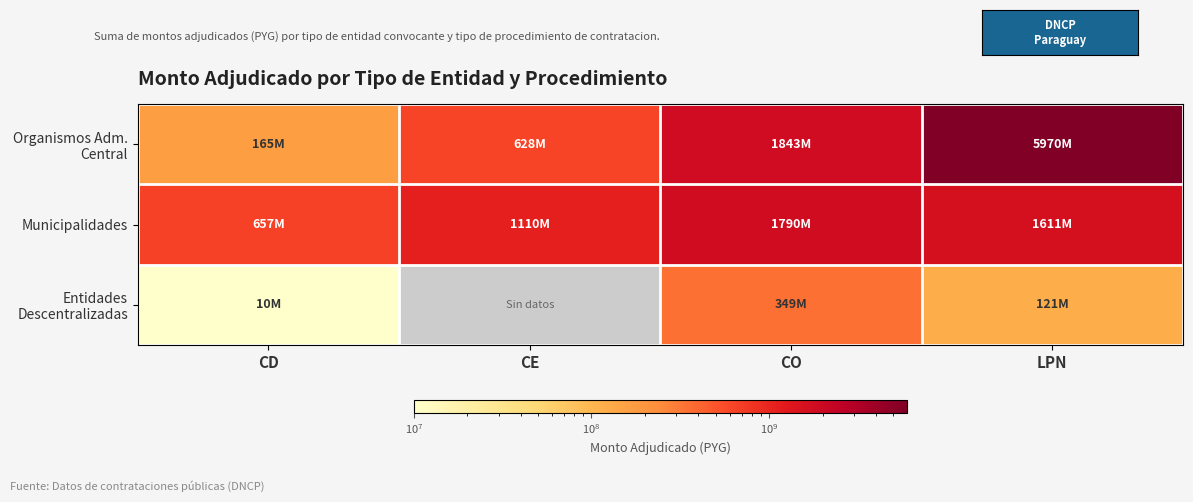

At which label is Municipalidades closest to 1223390394?

CE